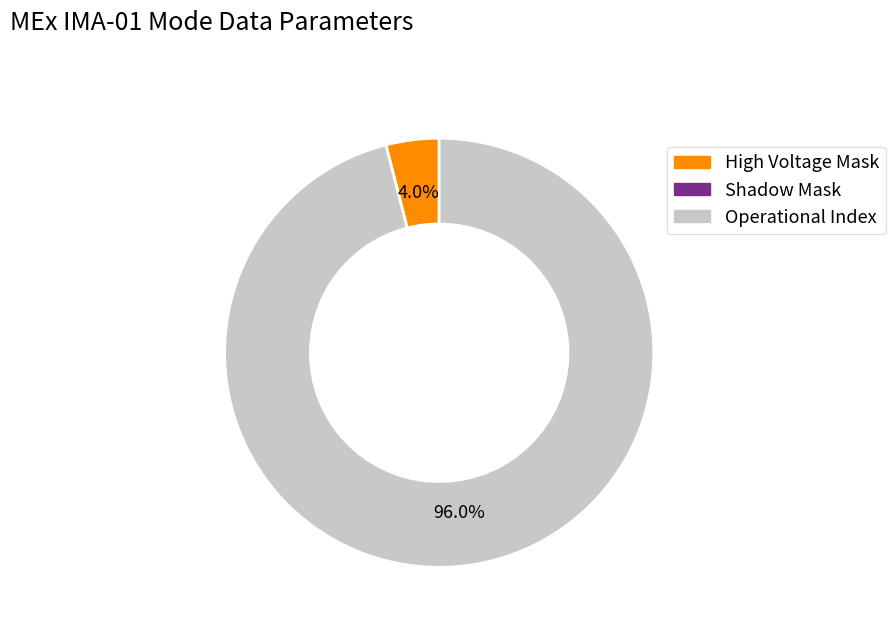

The High Voltage Mask slice represents 18% of the pie. True or false?

False